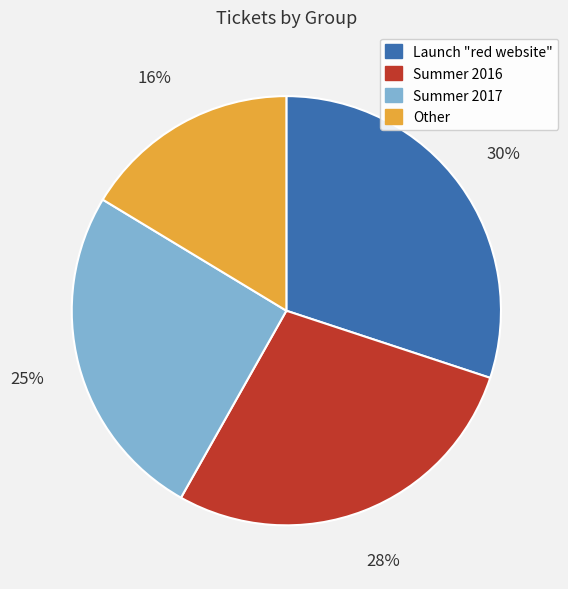

What percentage is the Summer 2016 slice, to the nearest percent?

28%